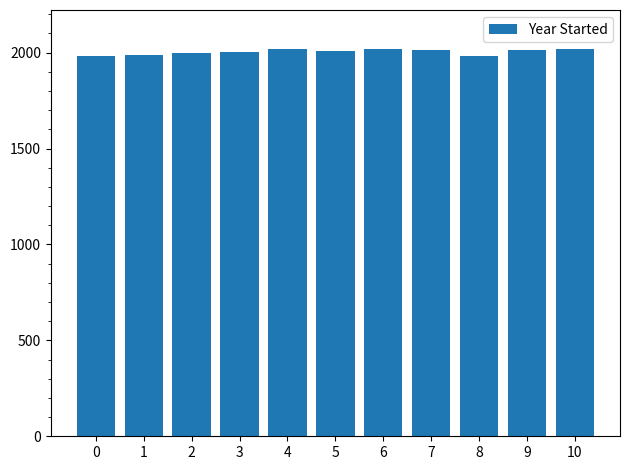

How many bars are there in total?

11